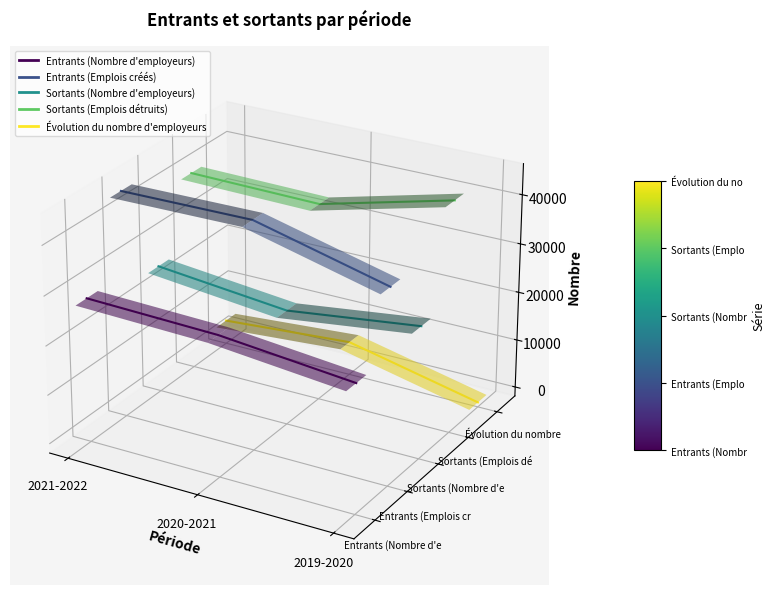

Which series changed the most between 2020-2021 and 2019-2020?

Entrants (Emplois créés)